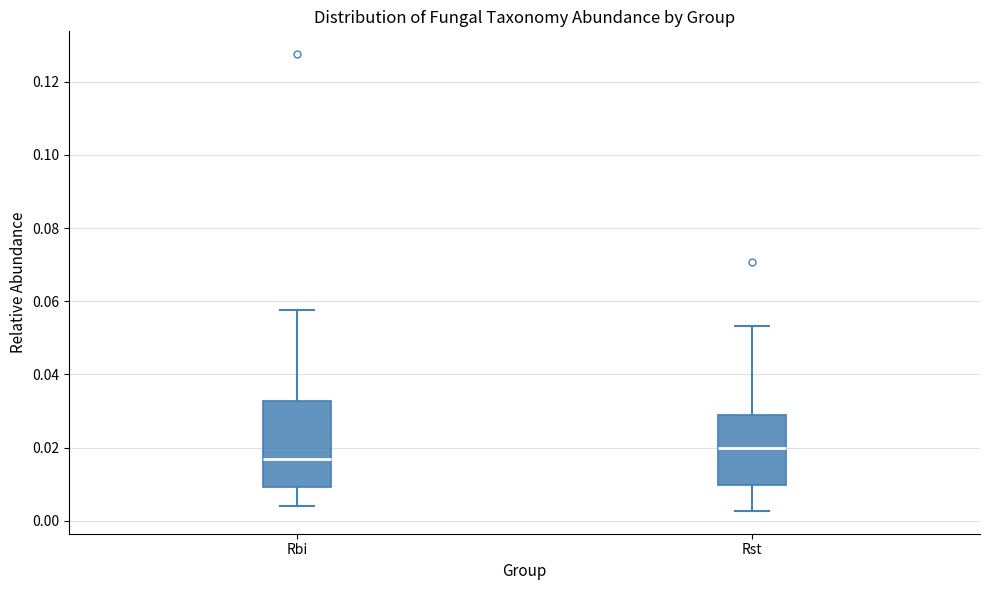

Reading left to right, read every box against the y-axis: the position of its median line, the range the box covers, and the ends of its whiskers. The values are not printed on the chart, so give them approximately, as read against the axis.

Rbi: median 0.016, box 0.010 to 0.032, whiskers 0.004 to 0.058
Rst: median 0.020, box 0.010 to 0.030, whiskers 0.002 to 0.054